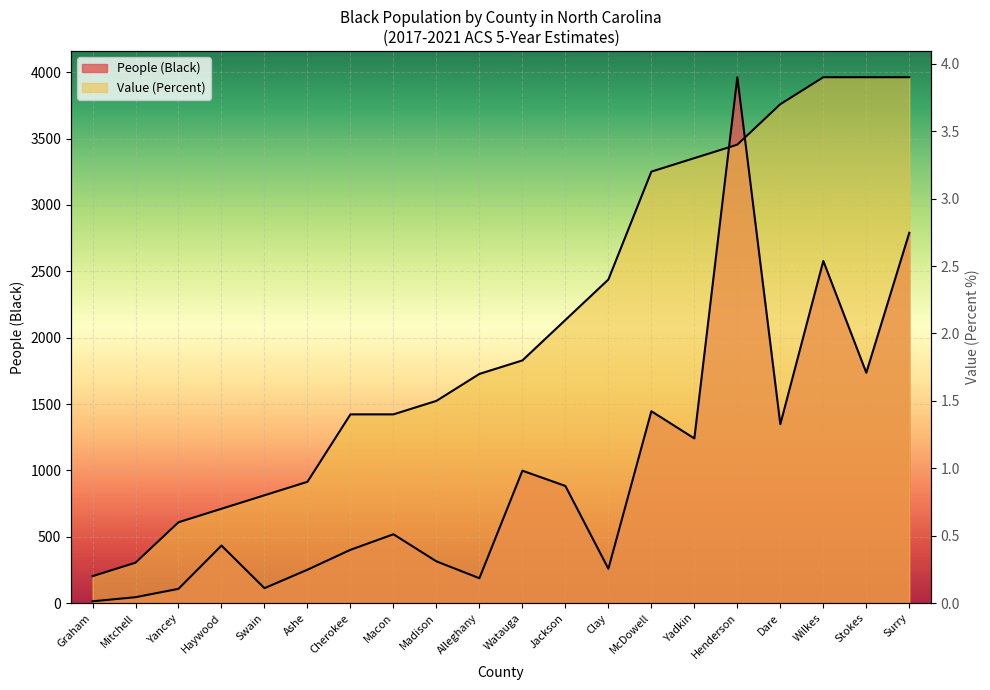

At which category is the sum across all series the highest?

Henderson